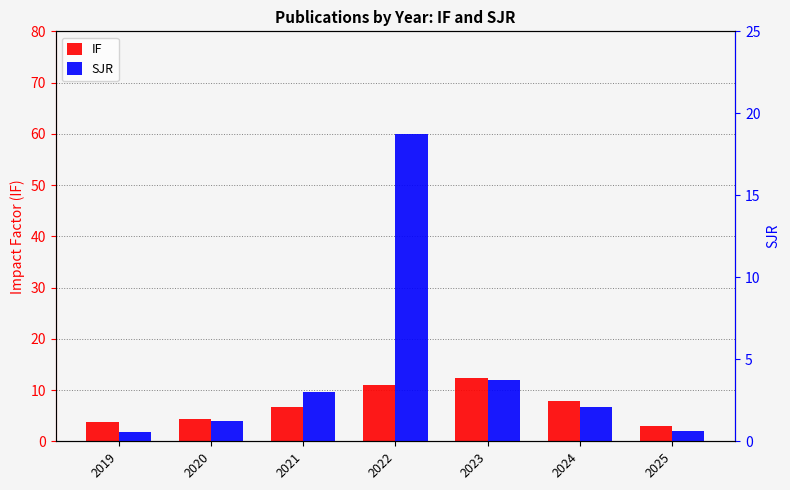

How many bars are there in total?

14